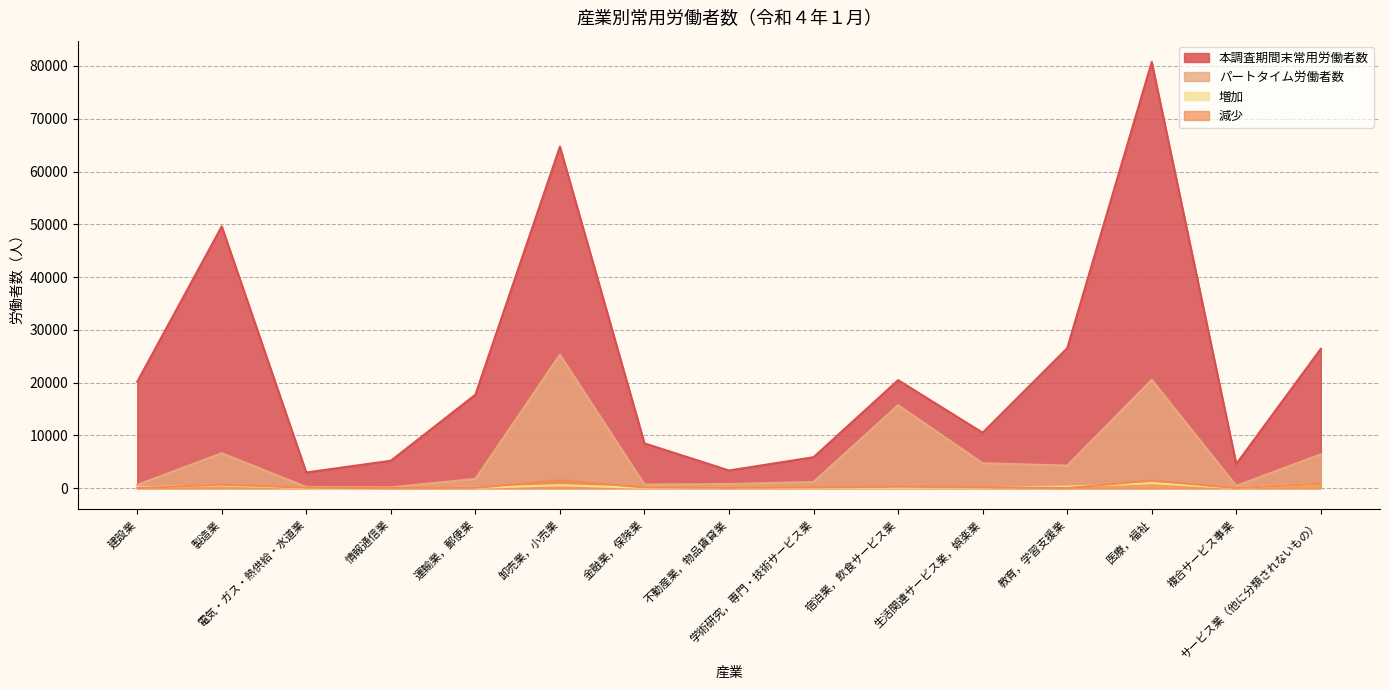

How many interior local valleys does the 増加 series have?

4